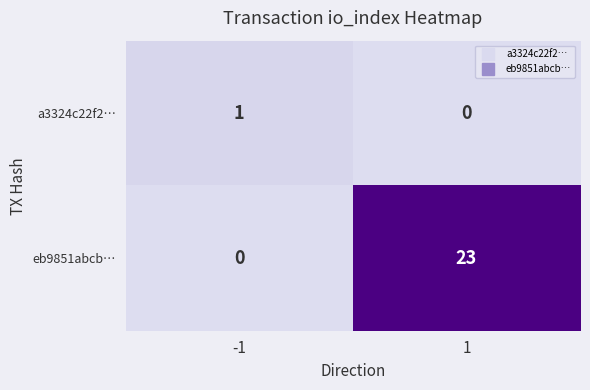

Reading right to left, what are all the values shown in this chart?

a3324c22f2…: 0	1
eb9851abcb…: 23	0